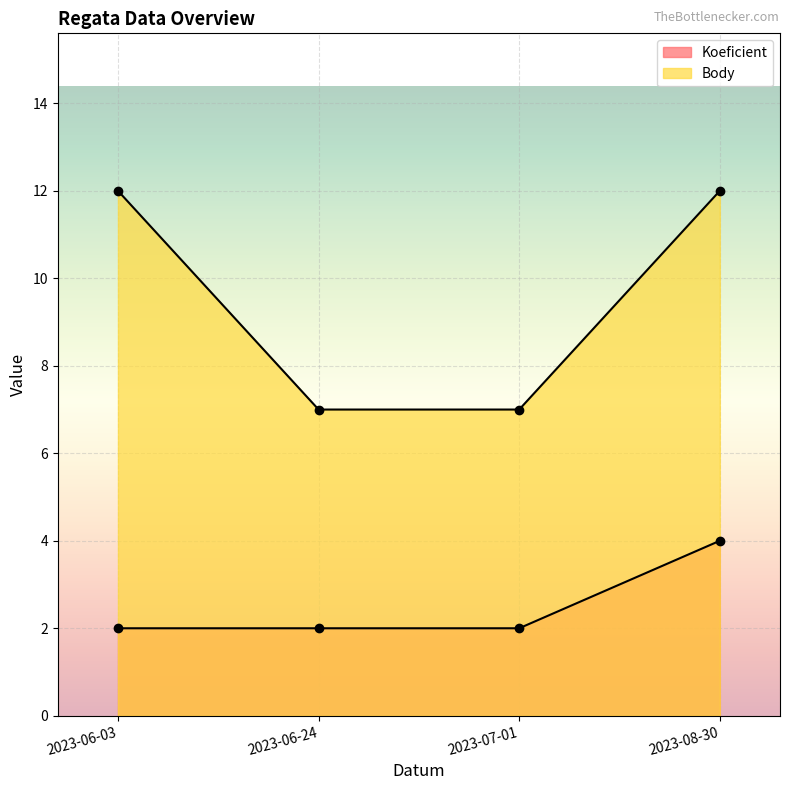

What is the difference between the Body values at 2023-06-24 and 2023-08-30?

5